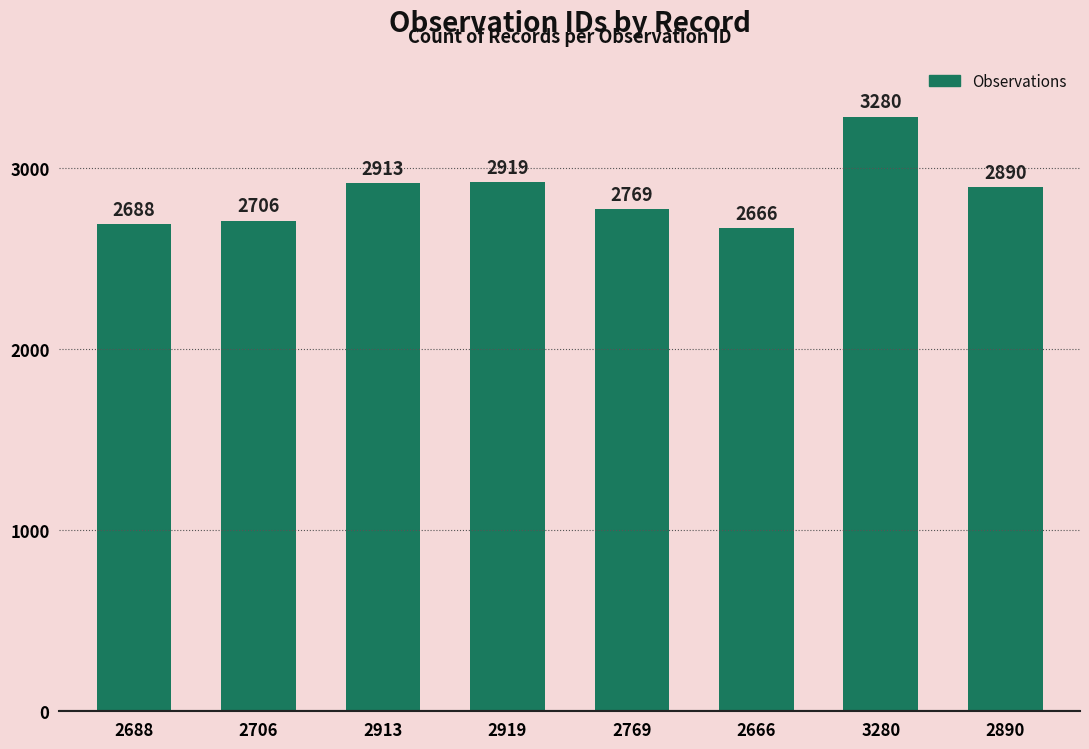

What is the average value?

2854